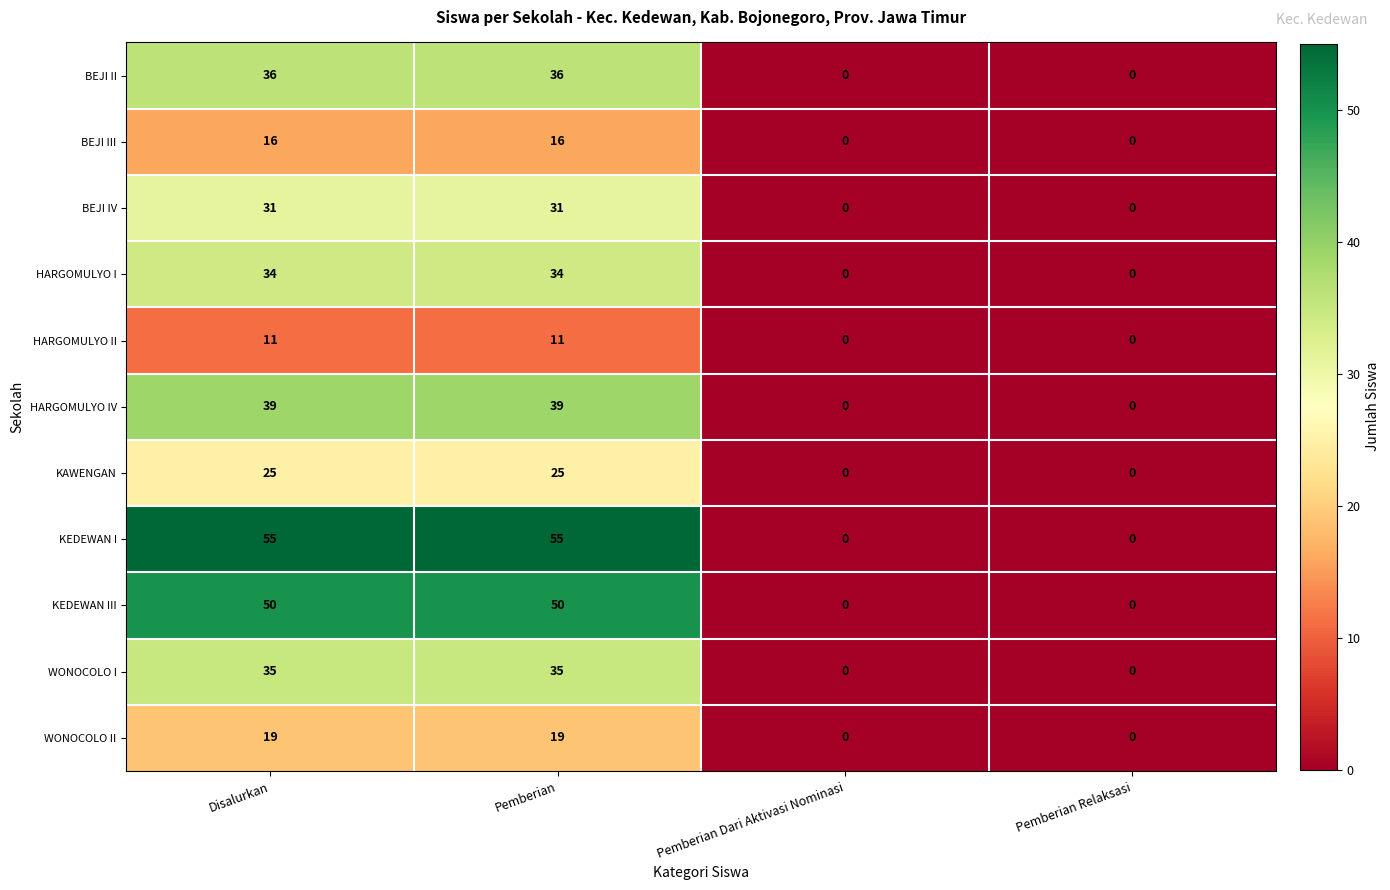

What is the average value of the WONOCOLO I series?

18